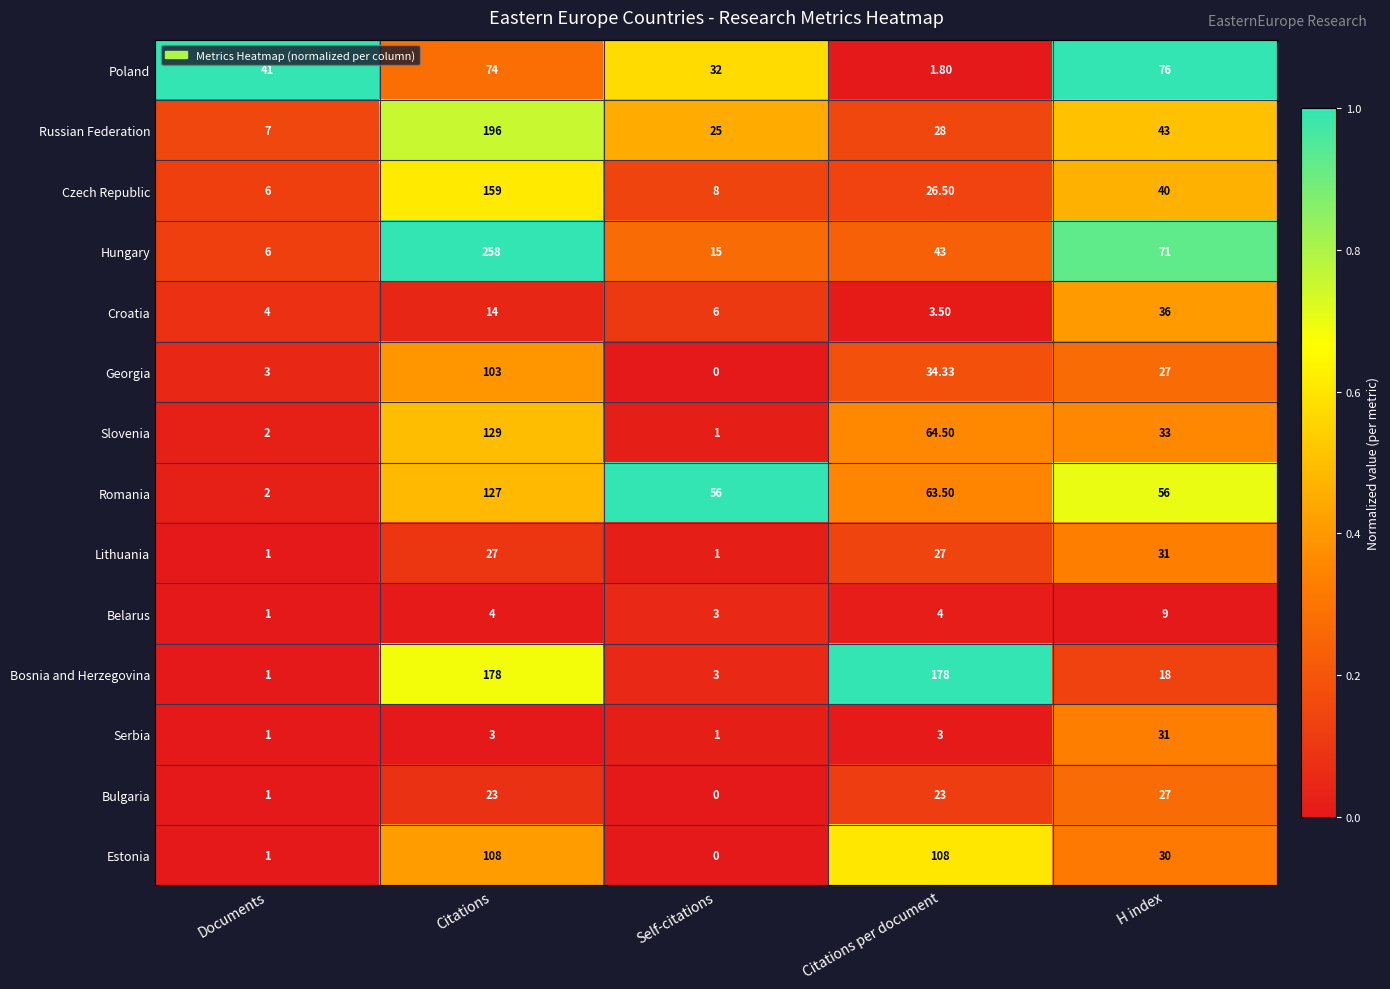

Which label corresponds to the largest value in the chart?

Citations